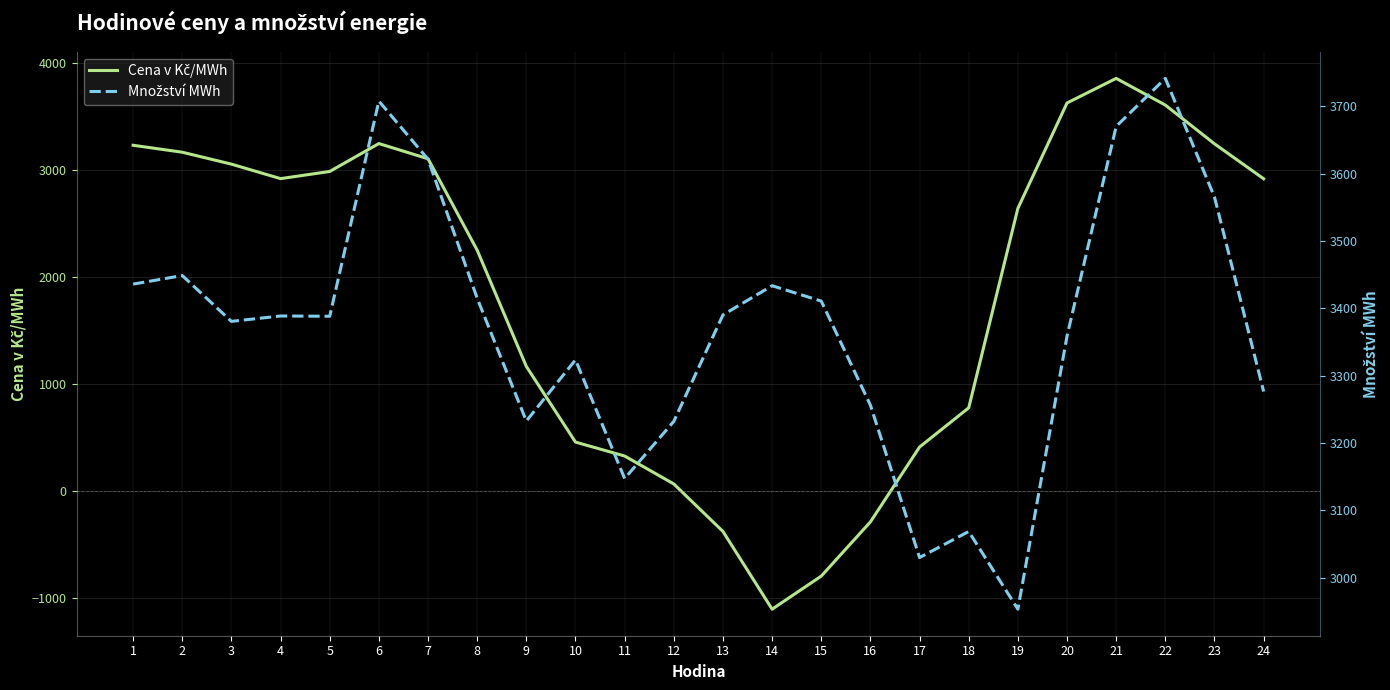

Reading left to right, what are all the values shown in this chart?

Cena v Kč/MWh: 1=3230.8	2=3166.0	3=3054.5	4=2918.9	5=2985.8	6=3247.0	7=3104.7	8=2249.7	9=1162.6	10=455.0	11=324.8	12=63.6	13=-380.5	14=-1107.5	15=-798.2	16=-291.2	17=409.1	18=775.7	19=2641.1	20=3626.5	21=3856.4	22=3606.8	23=3244.5	24=2917.7
Množství MWh: 1=3435.9	2=3448.6	3=3380.6	4=3388.6	5=3388.2	6=3707.5	7=3621.2	8=3414.9	9=3232.7	10=3323.5	11=3147.4	12=3232.2	13=3390.2	14=3433.5	15=3410.7	16=3256.2	17=3030.1	18=3068.8	19=2953.5	20=3358.8	21=3670.0	22=3741.2	23=3565.0	24=3276.5